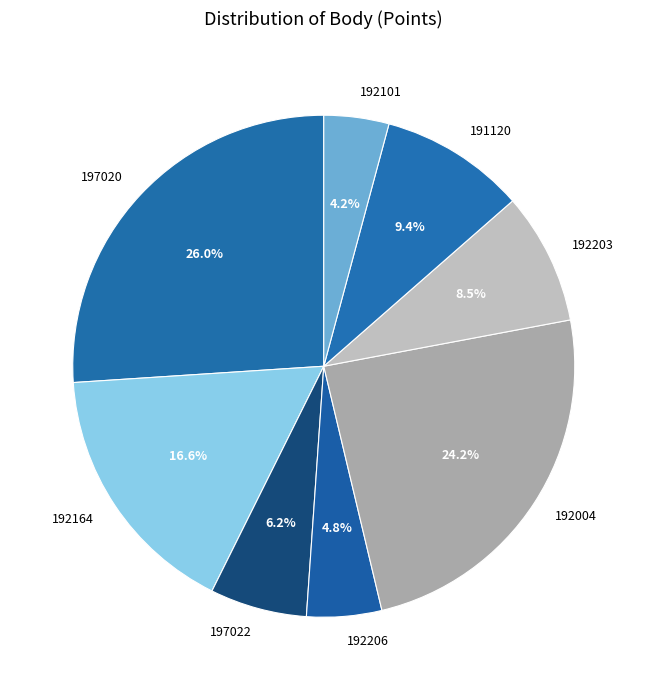

Which category has the smallest portion of the pie?

192101